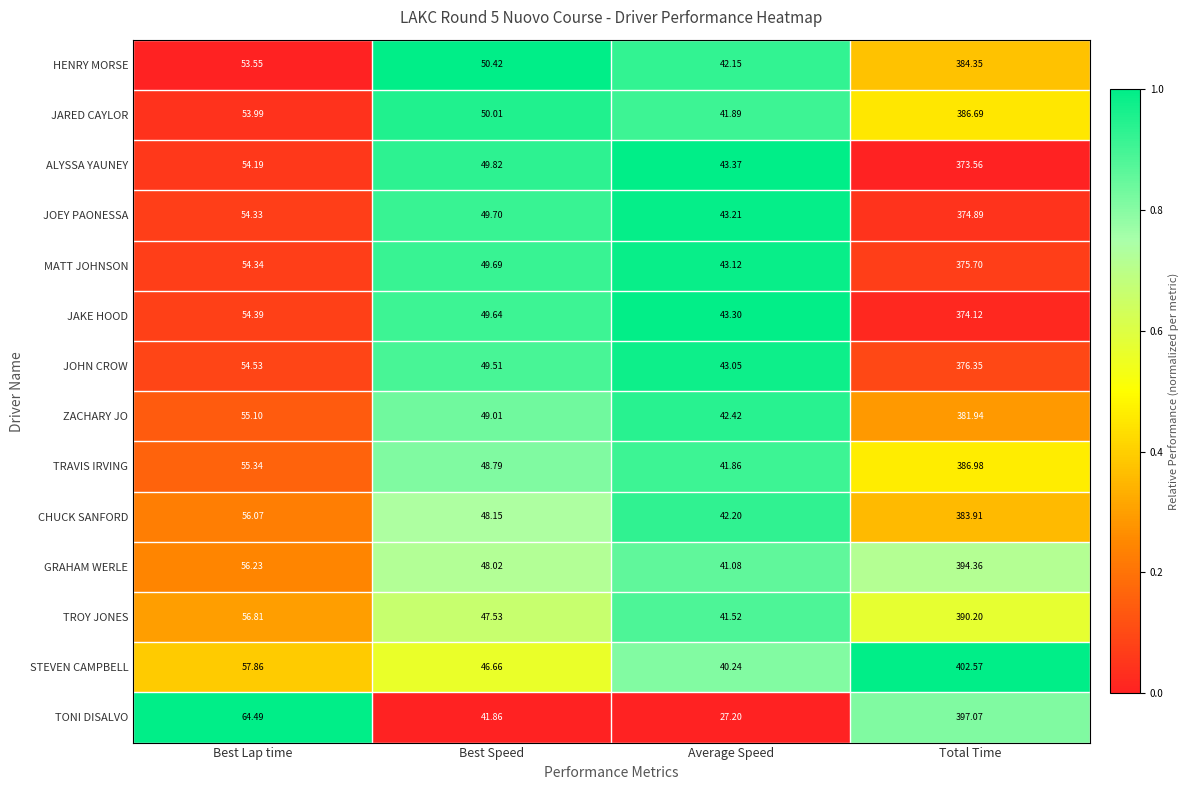

Which label corresponds to the smallest value in the chart?

Average Speed